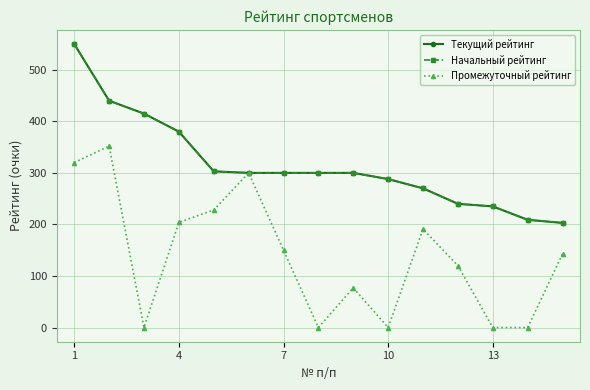

True or false: Начальный рейтинг and Промежуточный рейтинг cross at least once.

False